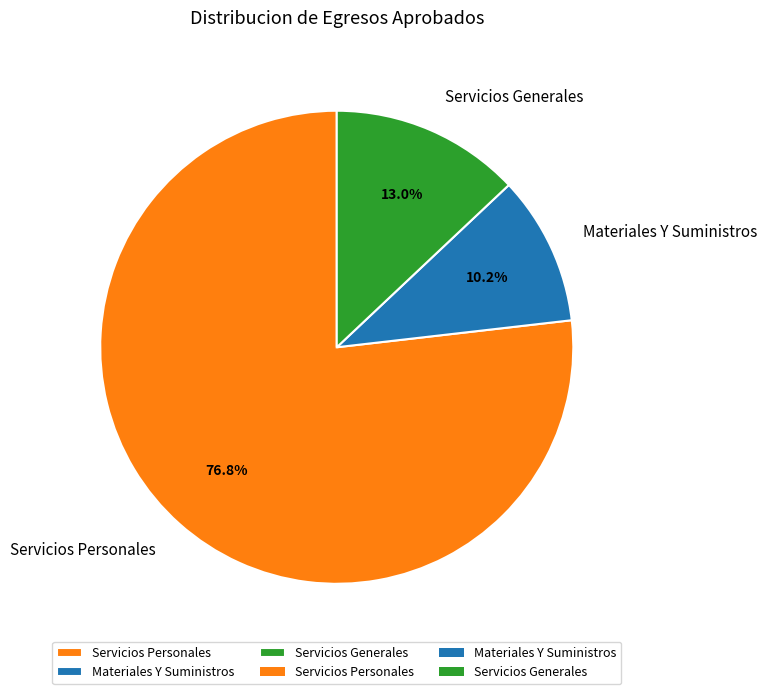

Rank the categories by value from highest to lowest.

Servicios Personales, Servicios Generales, Materiales Y Suministros